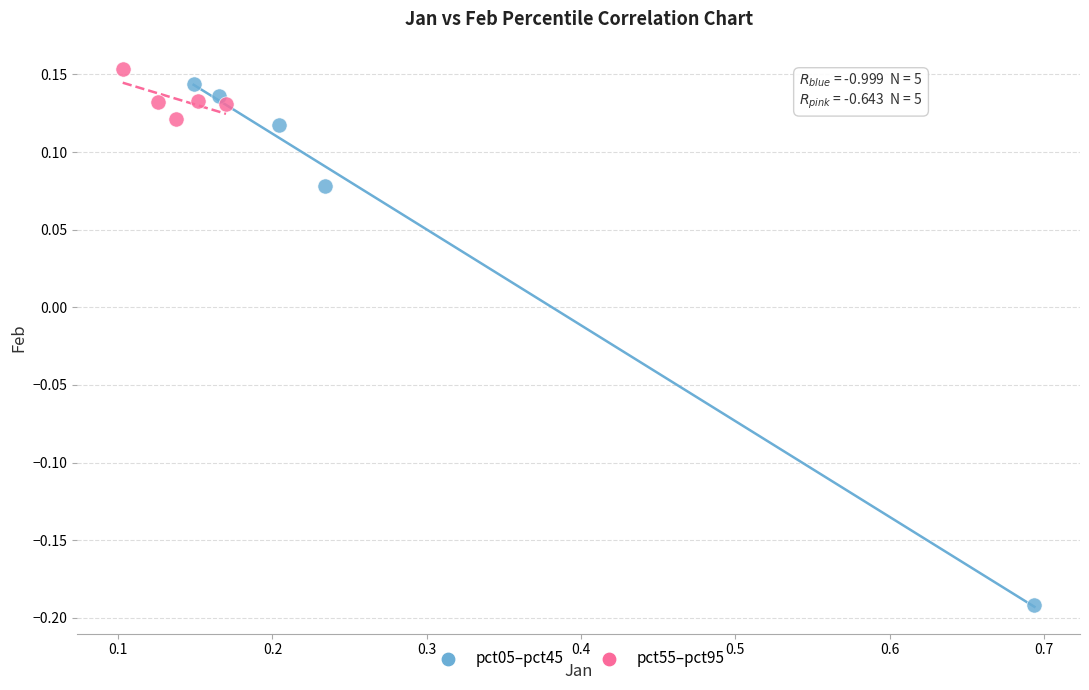

What are all the series names shown in the legend?

pct05–pct45, pct55–pct95